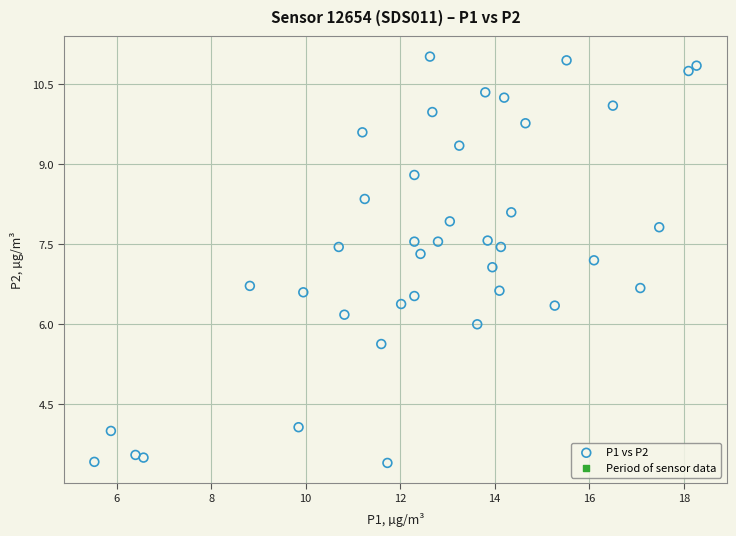

What is the range of Y values (max minus min)?

7.6